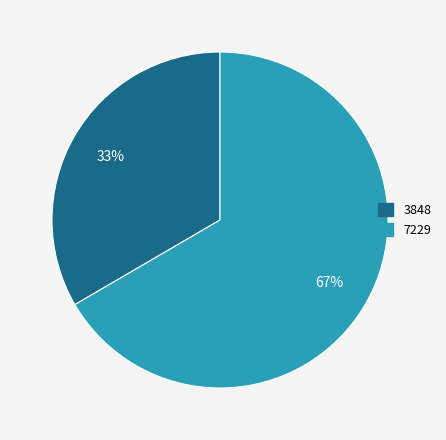

True or false: 3848 accounts for 33% of the total.

True